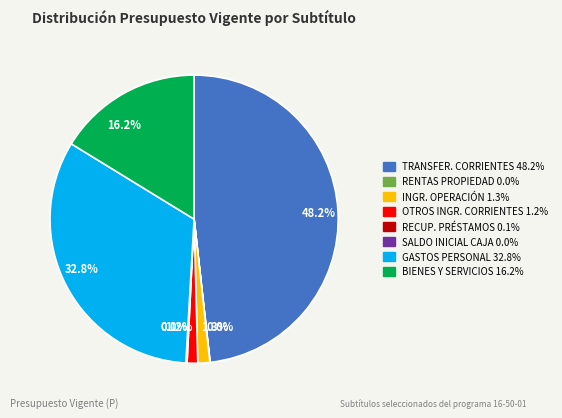

Is there a majority slice in this chart?

No